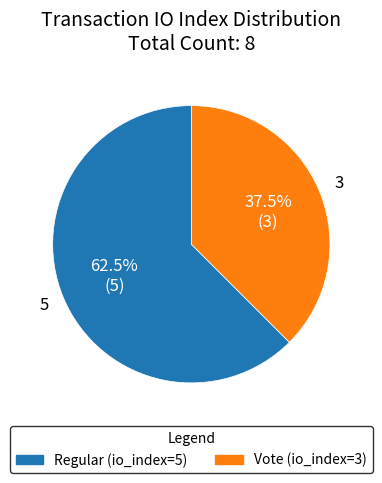

Is the sum of Vote (io_index=3) and Regular (io_index=5) greater than half?

Yes